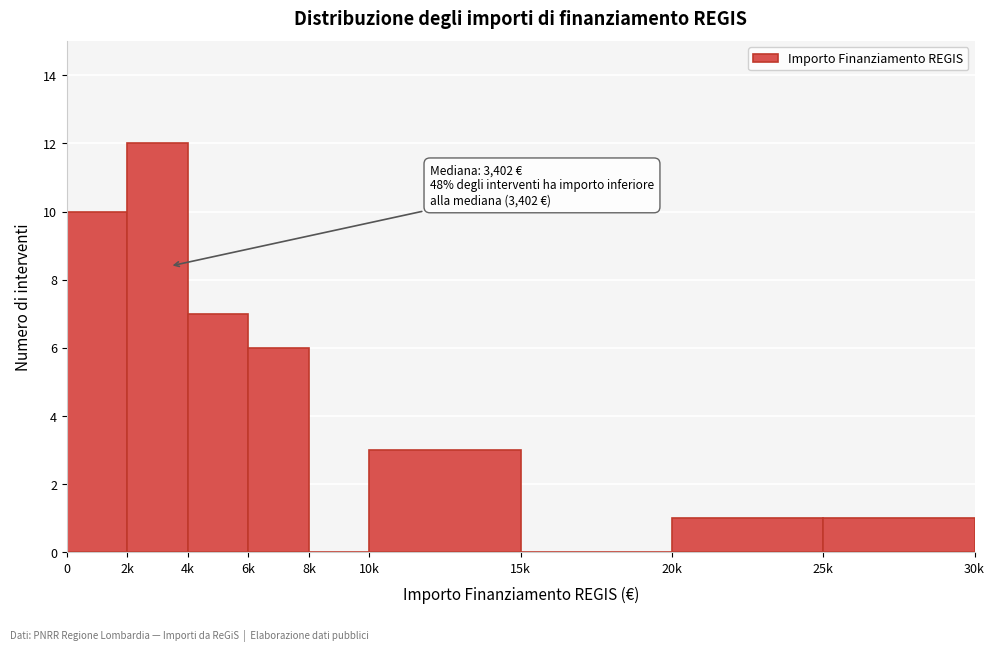

Reading left to right, transcribe all the data shown in this chart.

0=10	2k=12	4k=7	6k=6	8k=0	10k=3	15k=0	20k=1	25k=1